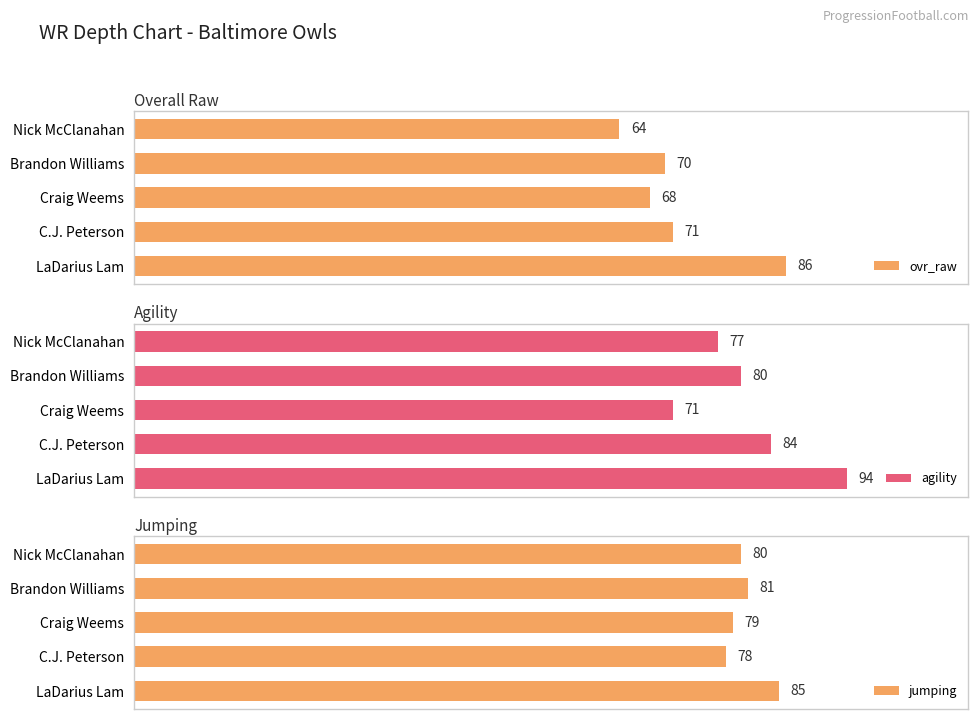

What is the value of the jumping bar at the 3rd from the left?

79